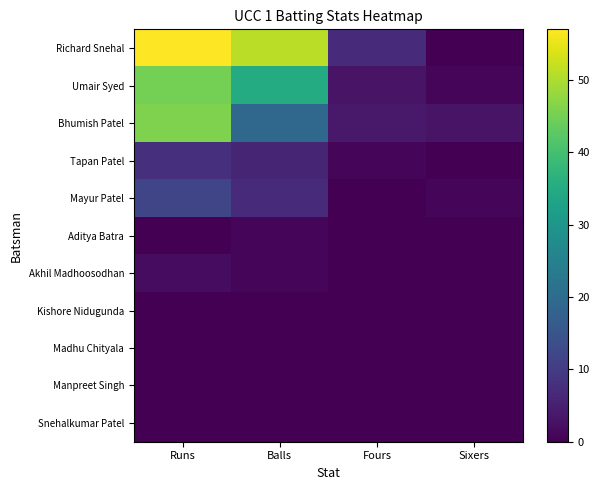

At which category is the sum across all series the highest?

Runs